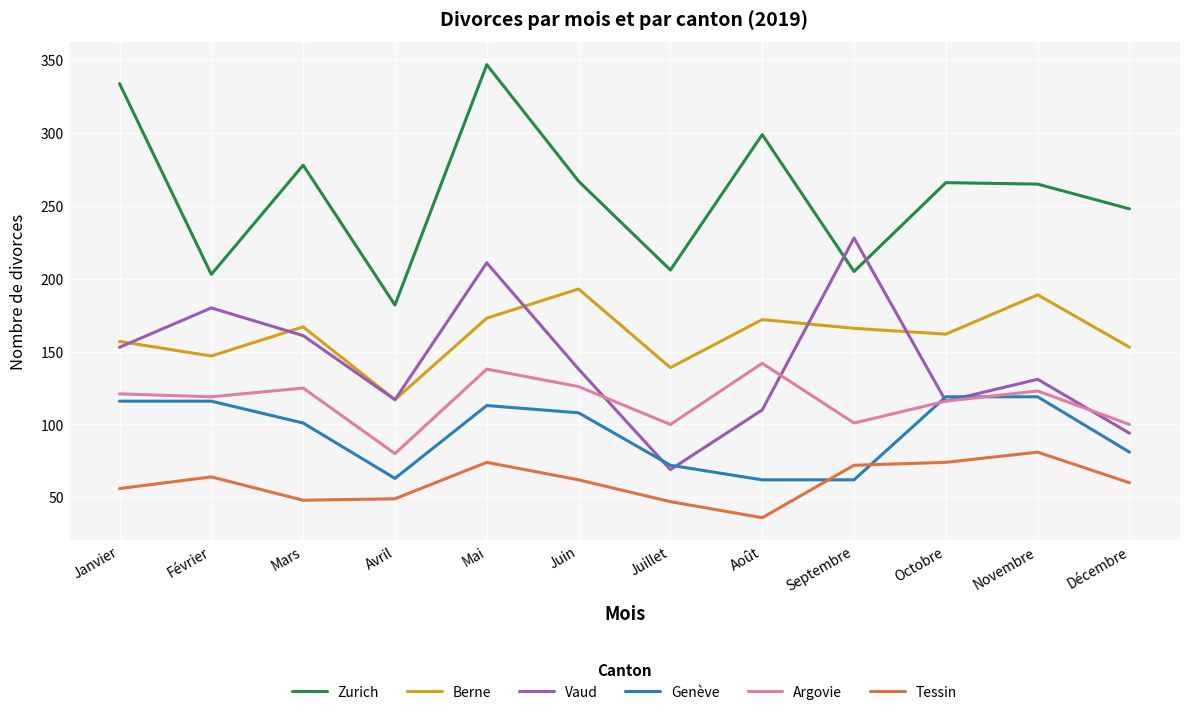

At how many categories does at least one series exceed 325?

2